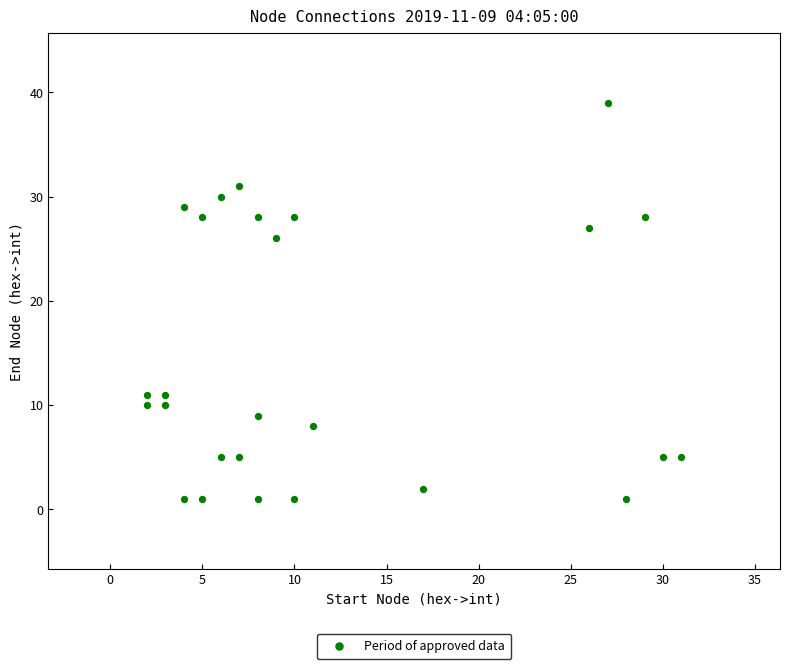

What Y value in the scatter plot is closest to 20?

26